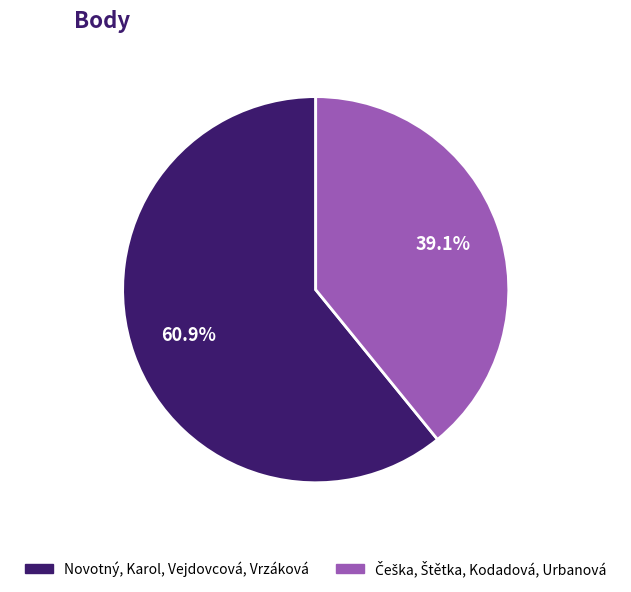

What is the largest slice in the pie chart?

Novotný, Karol, Vejdovcová, Vrzáková